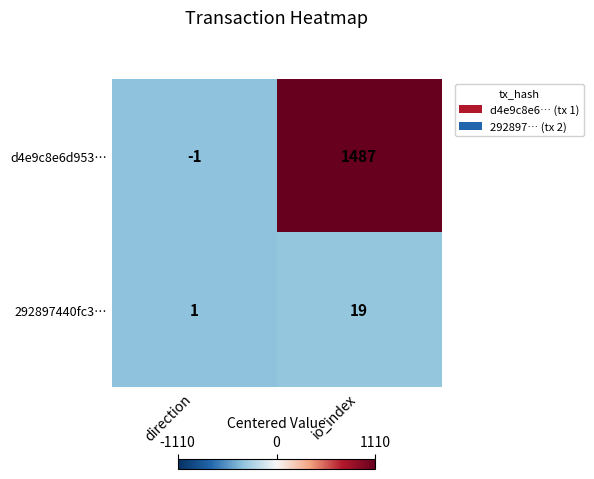

How many positive values does the d4e9c8e6d953… series have?

1